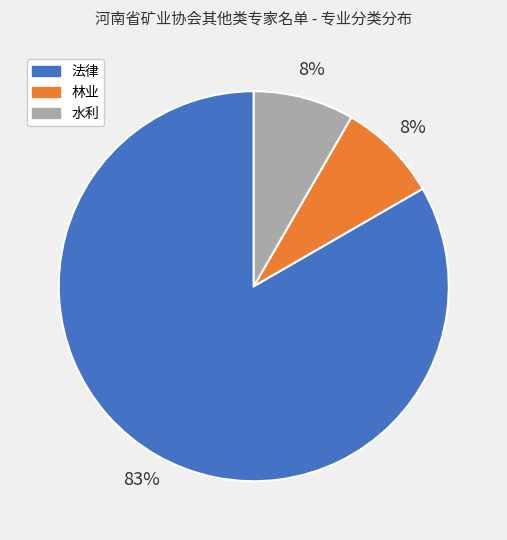

Is it true that 林业 is 23% of the pie?

False